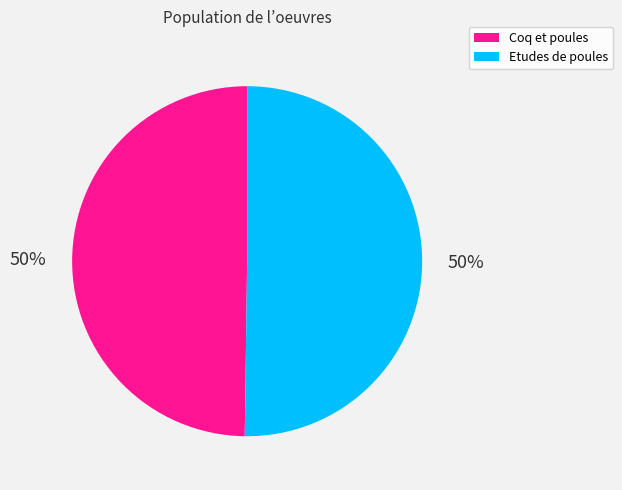

What is the ratio of the value at Coq et poules to the value at Etudes de poules?

1.0